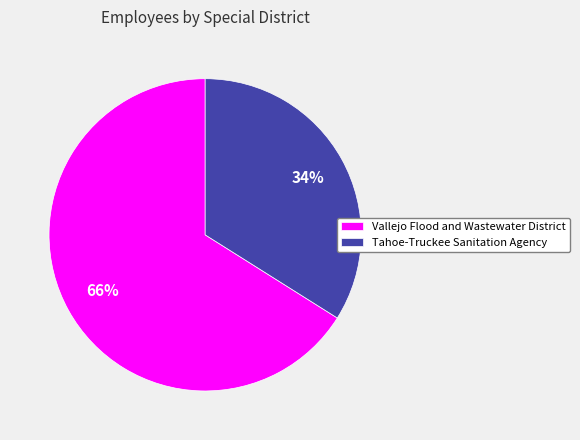

The Tahoe-Truckee Sanitation Agency slice represents 34% of the pie. True or false?

True